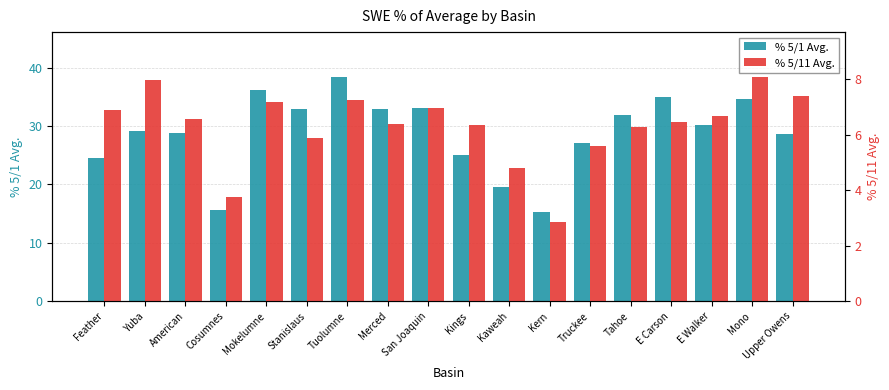

How many data points in % 5/11 Avg. are less than 6?

5